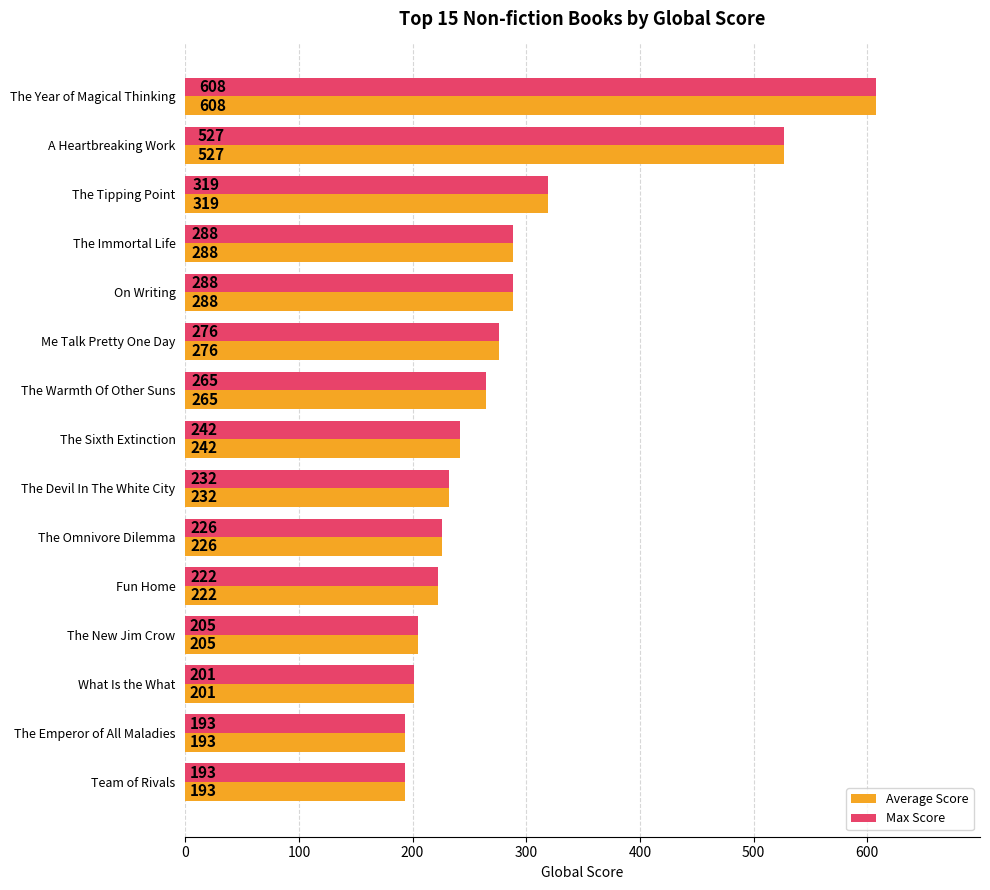

What is the sum of the Max Score values at The Devil In The White City and The Sixth Extinction?

474